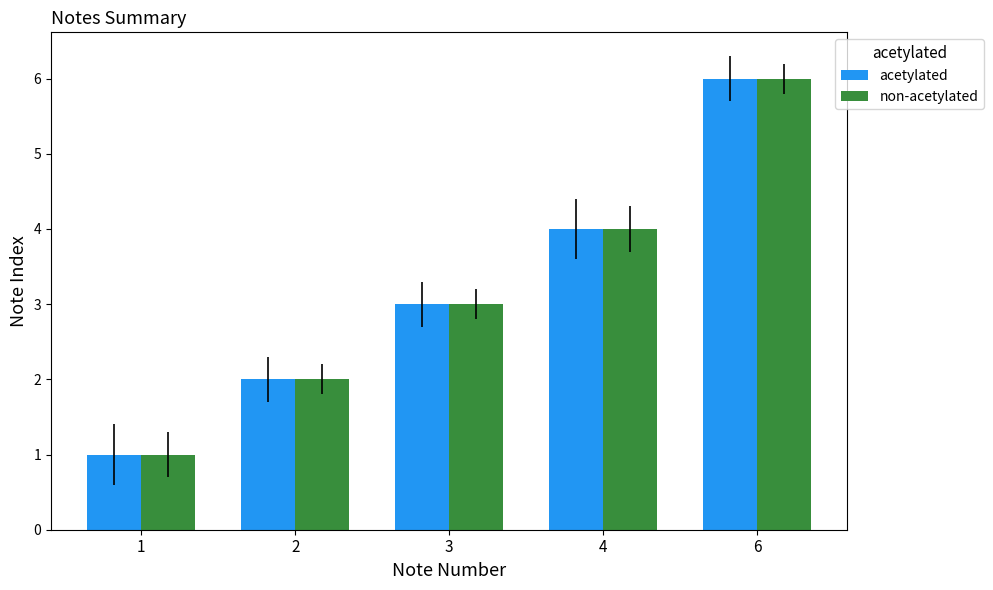

Does the chart contain stacked bars?

No